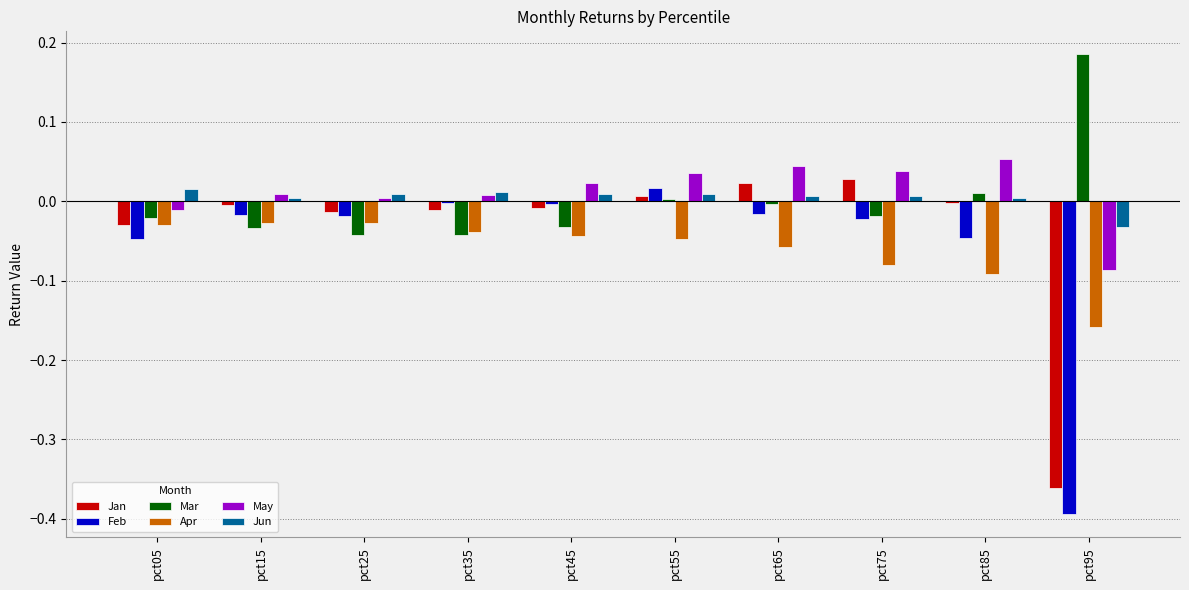

Which series changed the most between pct05 and pct45?

Feb